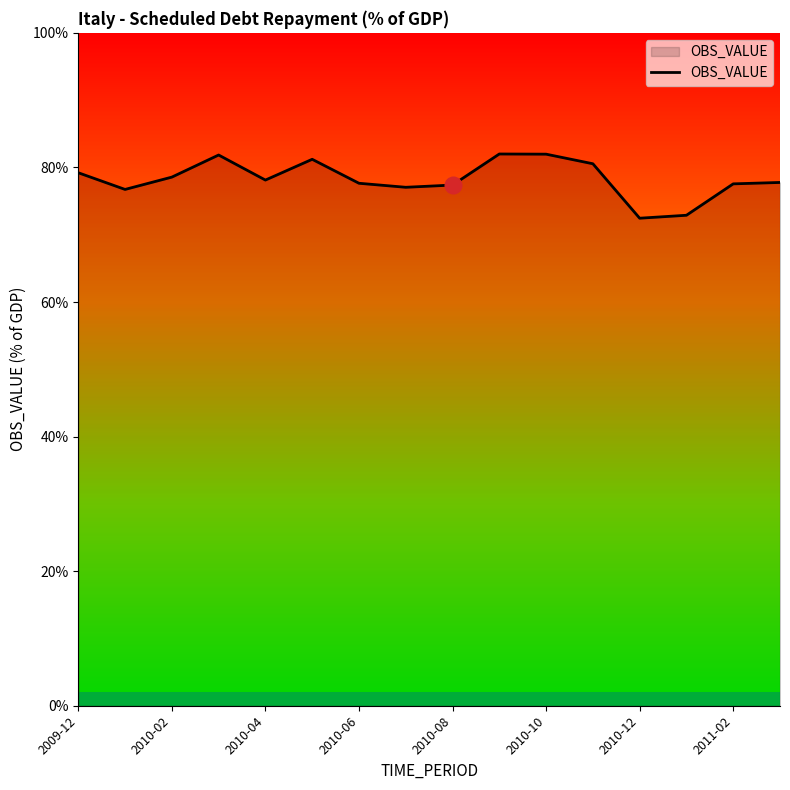

Does the chart have visible grid lines?

No